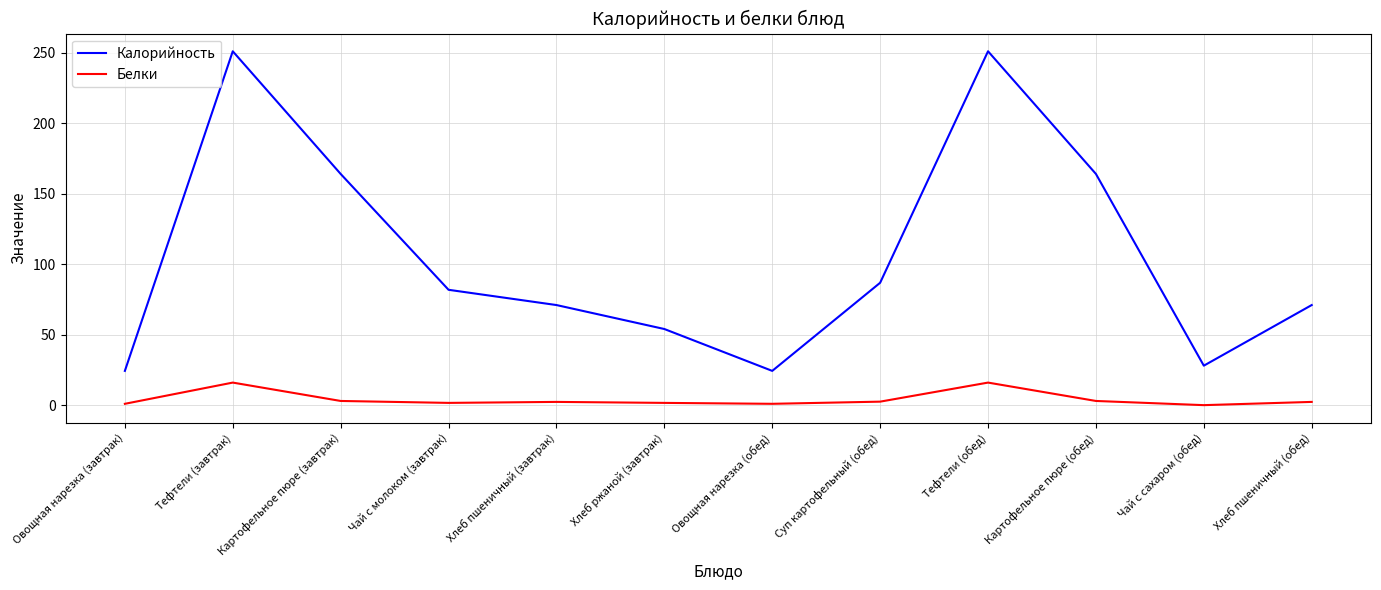

What position from the right is Хлеб пшеничный (завтрак)?

8